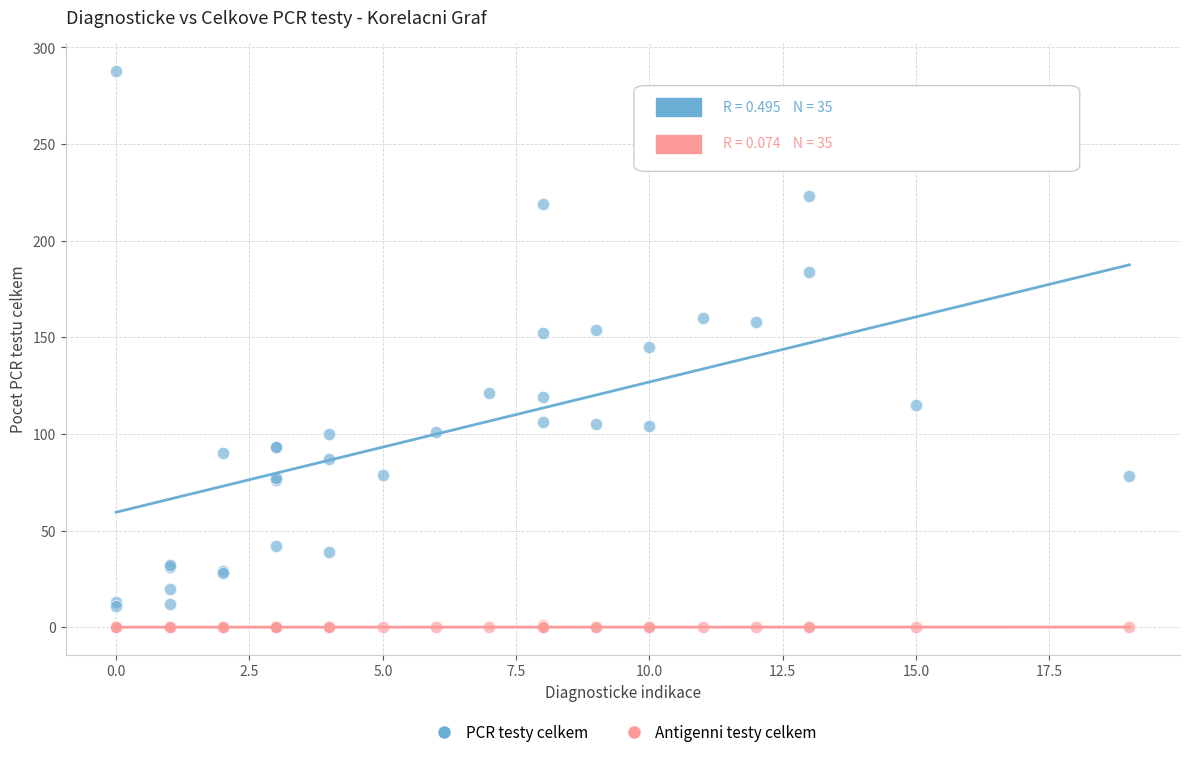

Which series has the largest Y range (max minus min)?

PCR testy celkem